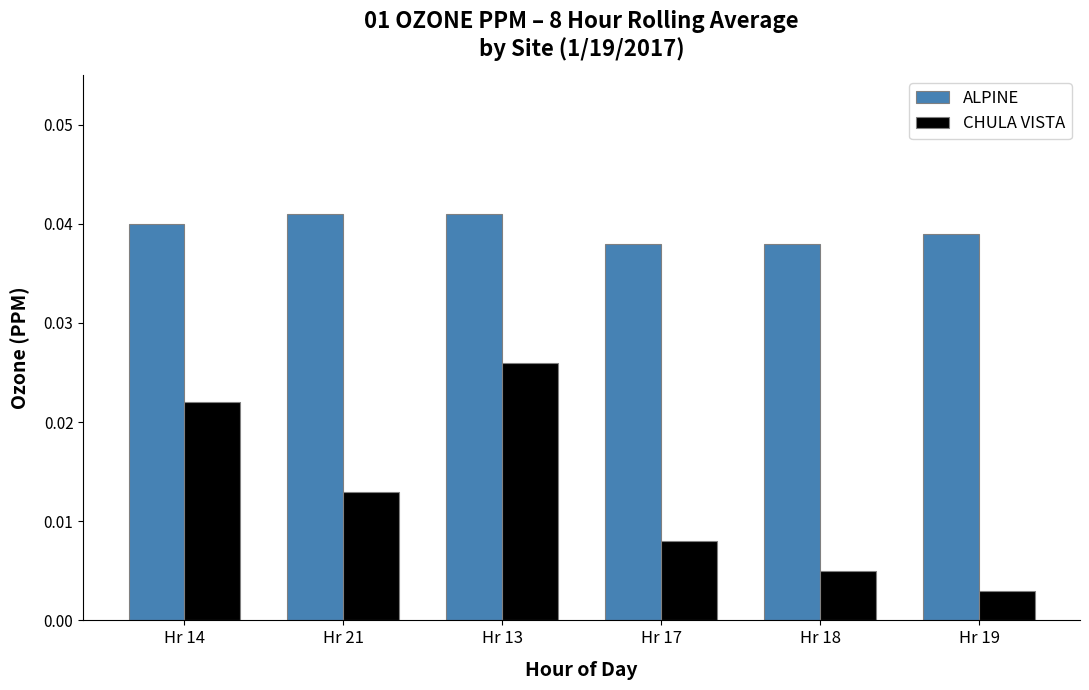

List the series in order of their overall mean, lowest first.

CHULA VISTA, ALPINE